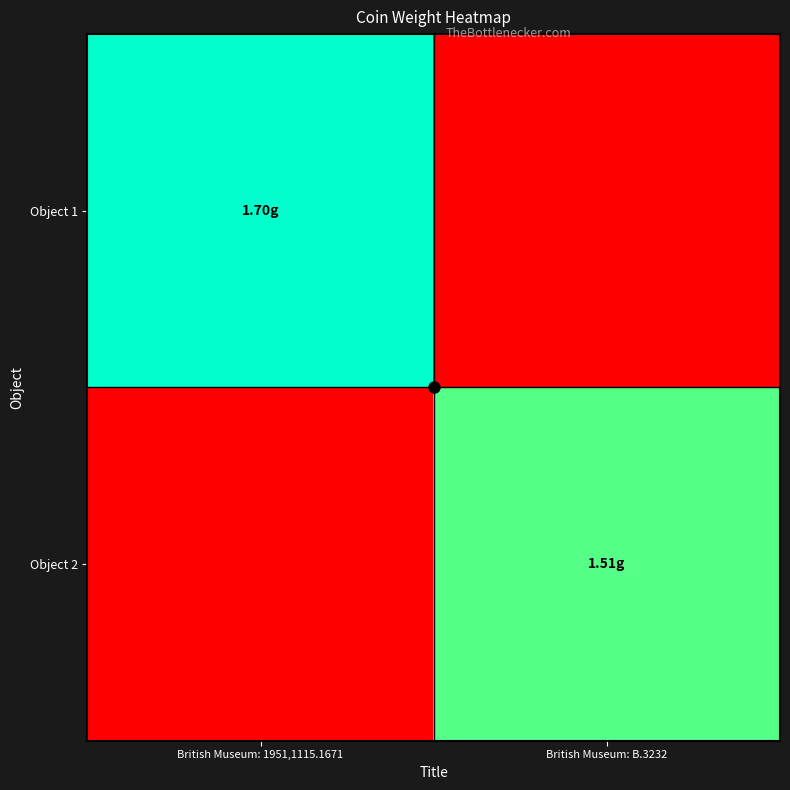

At British Museum: 1951,1115.1671, list the series in order from largest to smallest.

Object 1, Object 2